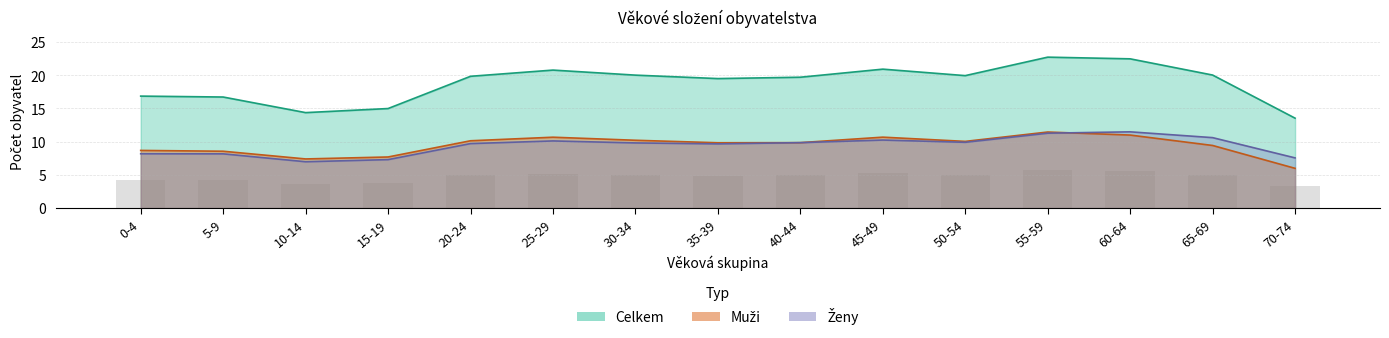

What is the minimum value shown in the chart?

3.4